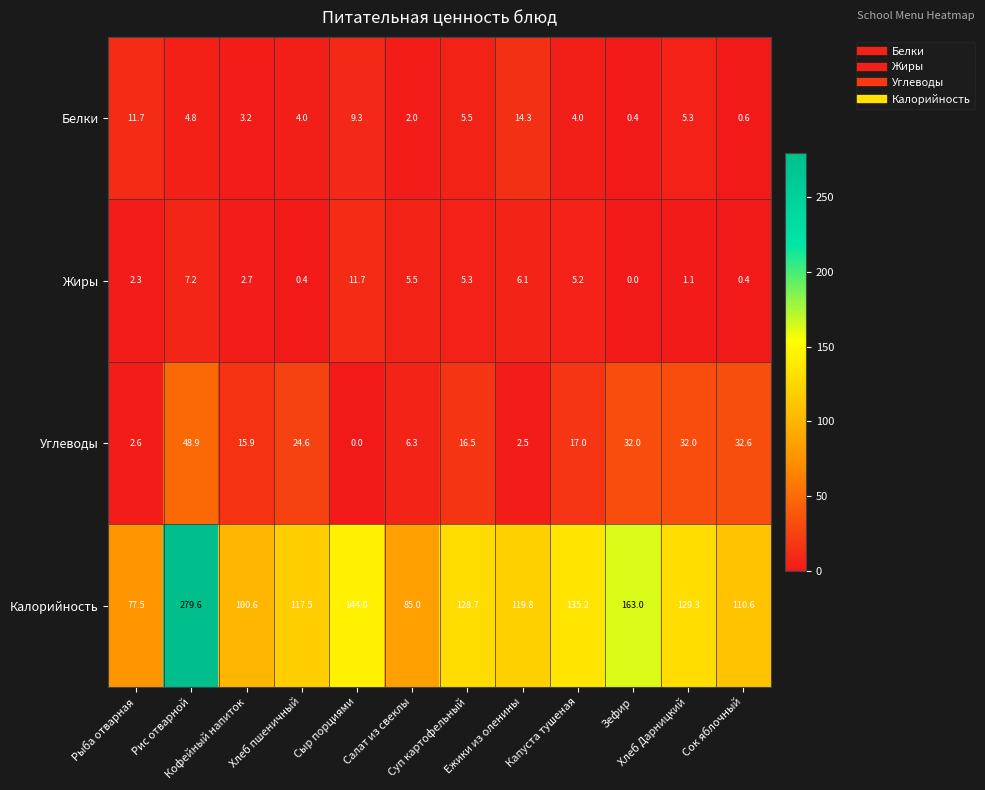

Which series has the largest total across all categories?

Калорийность